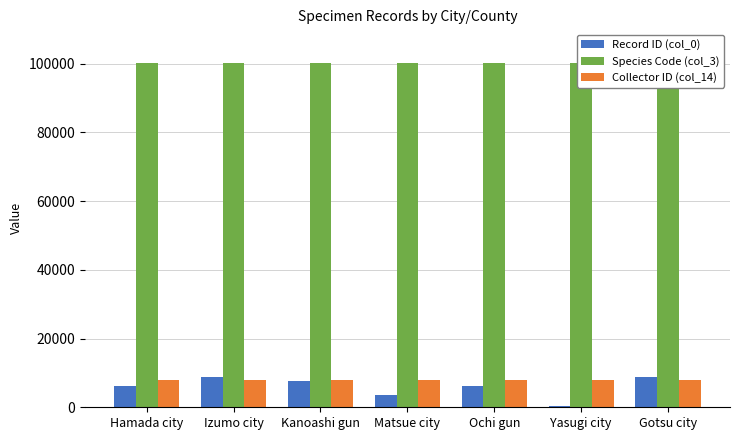

True or false: Species Code (col_3) has a value of 100320 at Yasugi city.

True